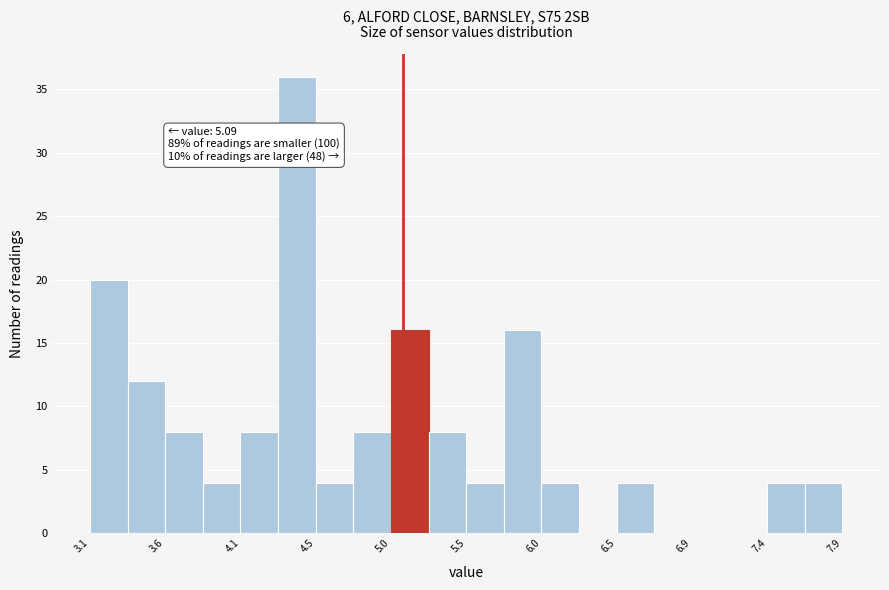

Over which range of the x-axis is the bar tallest?

4.30 to 4.55